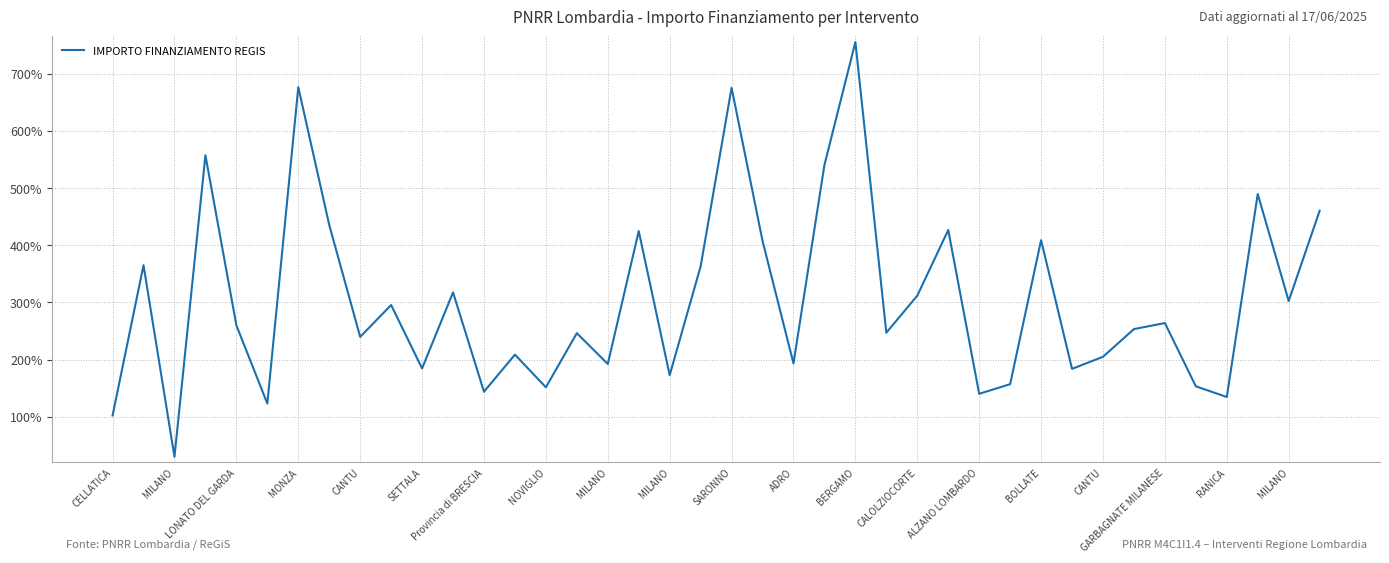

Does the chart display data point markers on the line(s)?

No